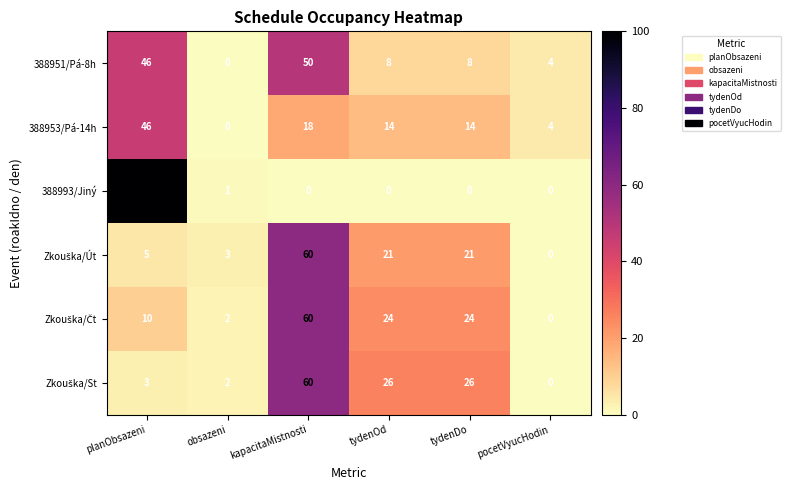

What is the sum of the 388993/Jiný values at kapacitaMistnosti and obsazeni?

1